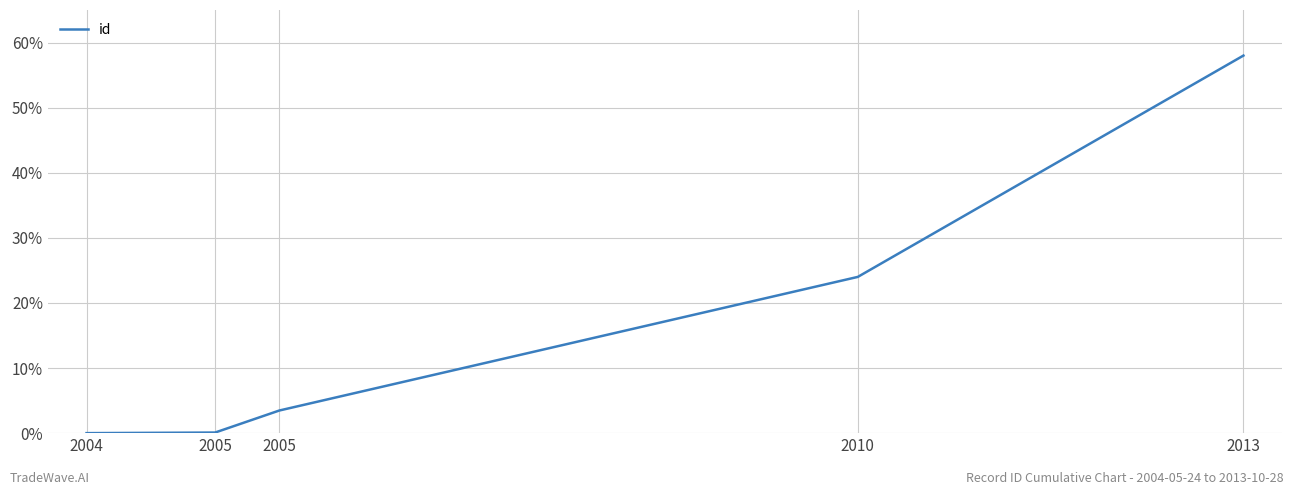

Does the chart display data point markers on the line(s)?

No